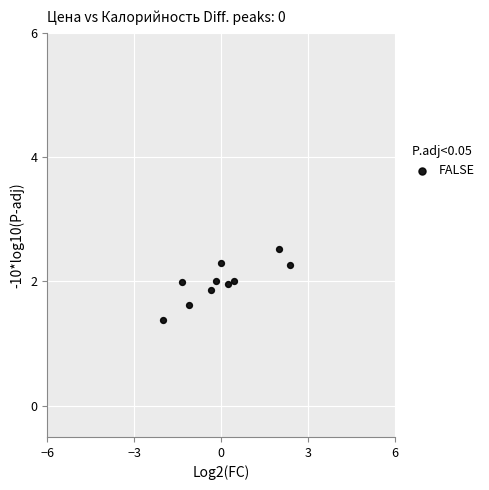

What is the range of X values (max minus min)?

4.4